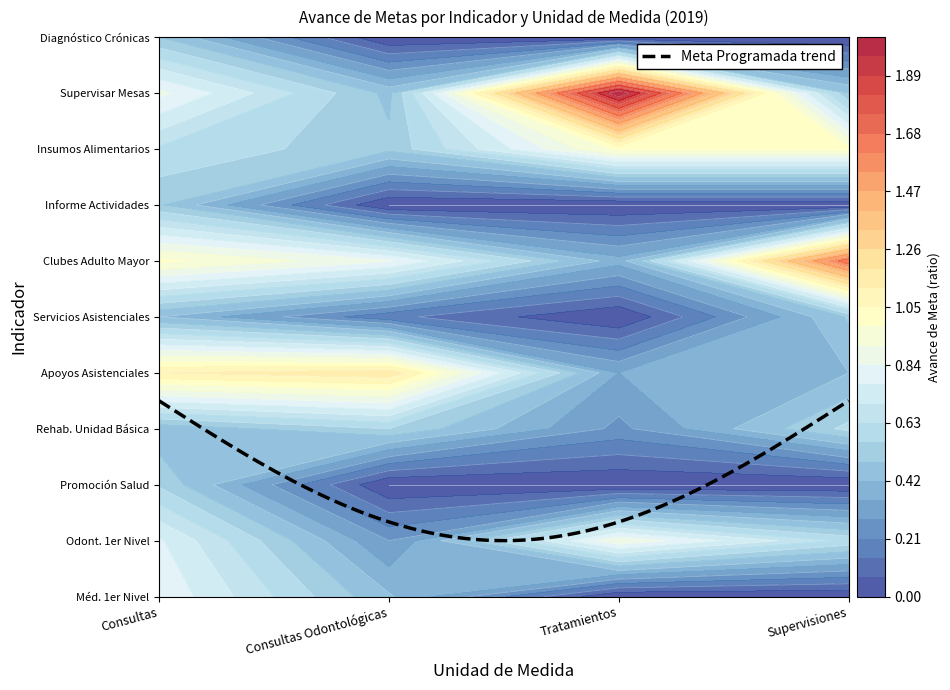

Reading left to right, extract all data points from this chart.

Servicio Médico General de Primer Nivel: Consultas=0.8	Consultas Odontológicas=0.4	Tratamientos=0.0	Supervisiones=0.0
Servicio Odontológico General Primer Ni: Consultas=0.8	Consultas Odontológicas=0.3	Tratamientos=0.9	Supervisiones=0.6
Promoción a la Salud: Consultas=0.6	Consultas Odontológicas=0.0	Tratamientos=0.0	Supervisiones=0.0
Servicio de Salud Unidad básica de reh: Consultas=0.4	Consultas Odontológicas=0.6	Tratamientos=0.3	Supervisiones=0.6
Apoyos Asistenciales: Consultas=1.1	Consultas Odontológicas=1.2	Tratamientos=0.3	Supervisiones=0.4
Servicios Asistenciales: Consultas=0.4	Consultas Odontológicas=0.2	Tratamientos=0.0	Supervisiones=0.5
Clubes del adulto Mayor: Consultas=1.0	Consultas Odontológicas=0.8	Tratamientos=0.4	Supervisiones=1.7
Informe y Reporte de Actividades: Consultas=0.5	Consultas Odontológicas=0.0	Tratamientos=0.0	Supervisiones=0.0
Entregar Insumos Alimentarios: Consultas=0.6	Consultas Odontológicas=0.5	Tratamientos=1.0	Supervisiones=1.0
Supervisar Mesas Directivas: Consultas=0.9	Consultas Odontológicas=0.5	Tratamientos=2.0	Supervisiones=0.5
Diagnóstico Enfermedades Crónicas: Consultas=0.5	Consultas Odontológicas=0.0	Tratamientos=0.0	Supervisiones=0.0